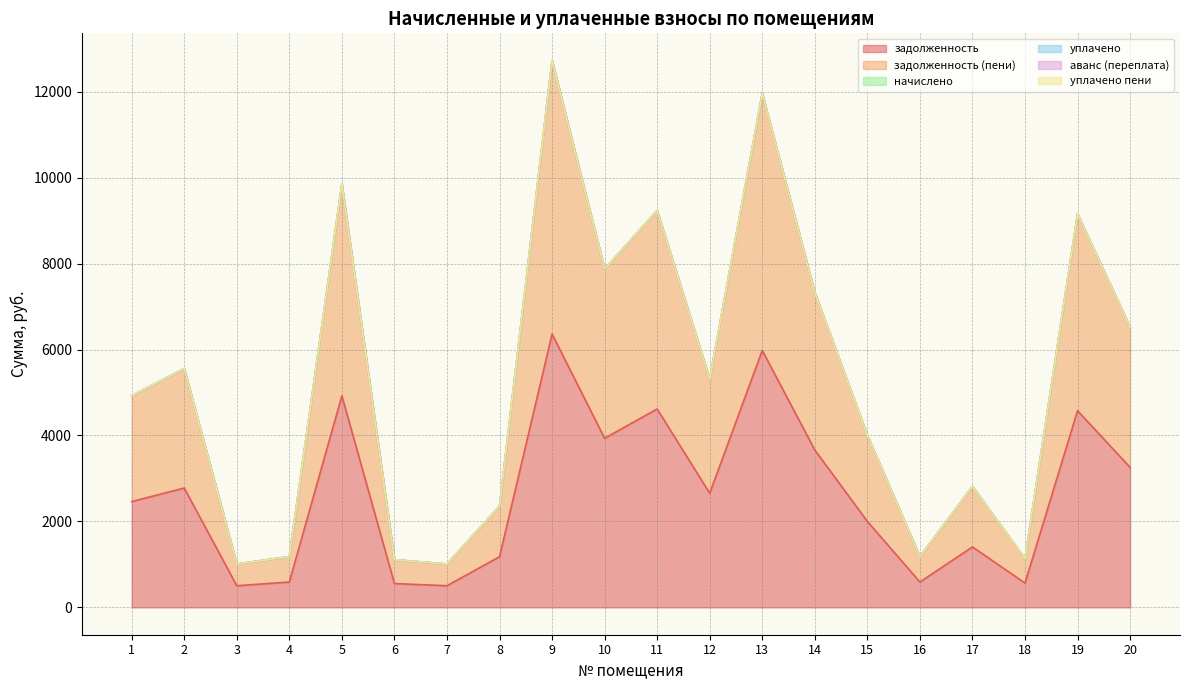

Reading left to right, extract all data points from this chart.

задолженность: 1=2461.8	2=2777.6	3=504.0	4=590.2	5=4923.5	6=554.4	7=504.0	8=1178.2	9=6360.5	10=3935.7	11=4616.6	12=2656.1	13=5978.6	14=3662.0	15=2001.7	16=590.2	17=1406.7	18=566.7	19=4576.3	20=3258.6
задолженность (пени): 1=2461.8	2=2777.6	3=504.0	4=590.2	5=4923.5	6=554.4	7=504.0	8=1178.2	9=6360.5	10=3935.7	11=4616.6	12=2656.1	13=5978.6	14=3662.0	15=2001.7	16=590.2	17=1406.7	18=566.7	19=4576.3	20=3258.6
начислено: 1=0.0	2=0.0	3=0.0	4=0.0	5=0.0	6=0.0	7=0.0	8=0.0	9=0.0	10=0.0	11=0.0	12=0.0	13=0.0	14=0.0	15=0.0	16=0.0	17=0.0	18=0.0	19=0.0	20=0.0
уплачено: 1=0.0	2=0.0	3=0.0	4=0.0	5=0.0	6=0.0	7=0.0	8=0.0	9=0.0	10=0.0	11=0.0	12=0.0	13=0.0	14=0.0	15=0.0	16=0.0	17=0.0	18=0.0	19=0.0	20=0.0
аванс (переплата): 1=0.0	2=0.0	3=0.0	4=0.0	5=0.0	6=0.0	7=0.0	8=0.0	9=0.0	10=0.0	11=0.0	12=0.0	13=0.0	14=0.0	15=0.0	16=0.0	17=0.0	18=0.0	19=0.0	20=0.0
уплачено пени: 1=0.0	2=0.0	3=0.0	4=0.0	5=0.0	6=0.0	7=0.0	8=0.0	9=0.0	10=0.0	11=0.0	12=0.0	13=0.0	14=0.0	15=0.0	16=0.0	17=0.0	18=0.0	19=0.0	20=0.0